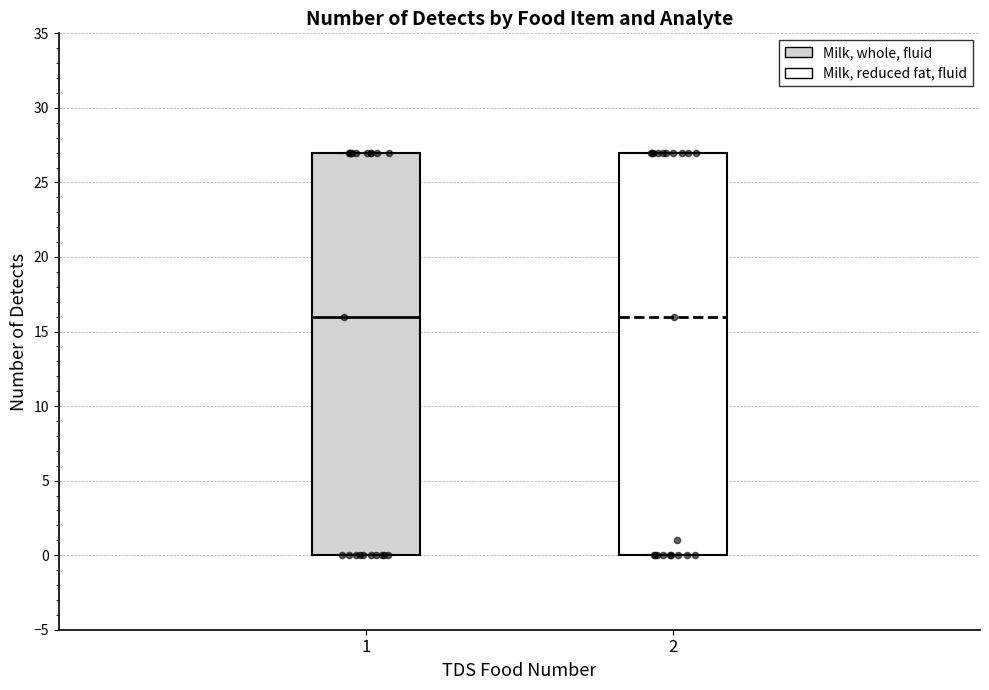

Reading left to right, transcribe this box plot: for each box, give where its median line is, the range the box spans, and where its two whiskers end, as read against the y-axis. The values are not printed on the chart, so give them approximately, as read against the axis.

1: median 16, box 0 to 27, whiskers 0 to 27
2: median 16, box 0 to 27, whiskers 0 to 27